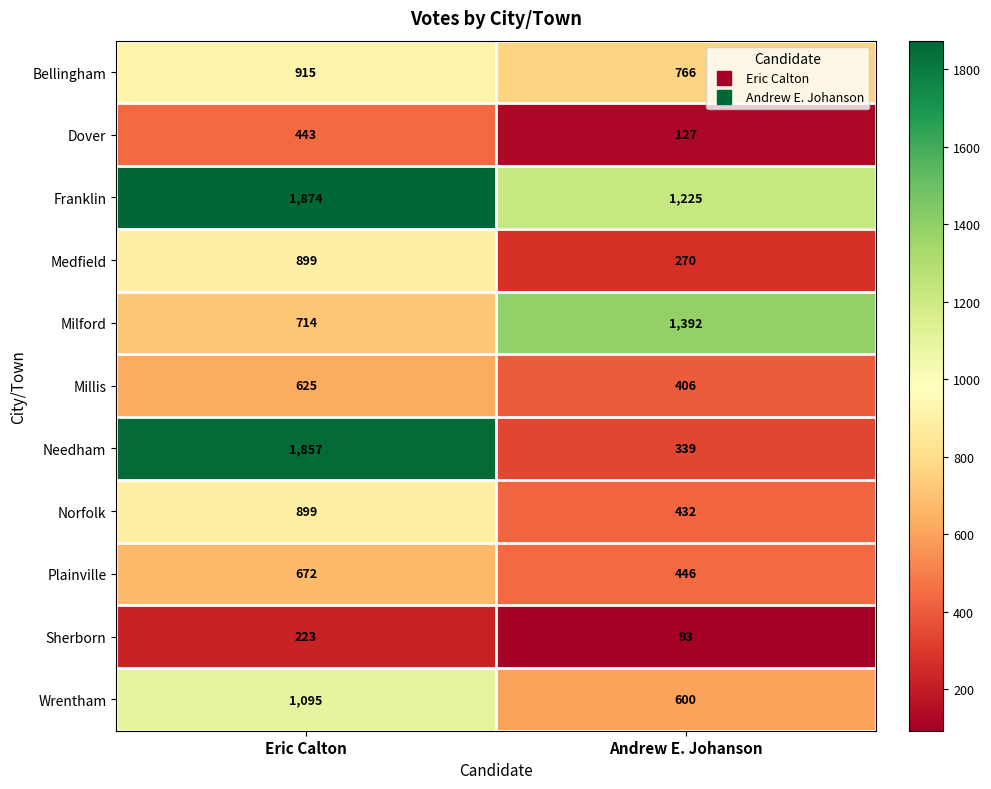

What is the total value across all series at Eric Calton?

10216